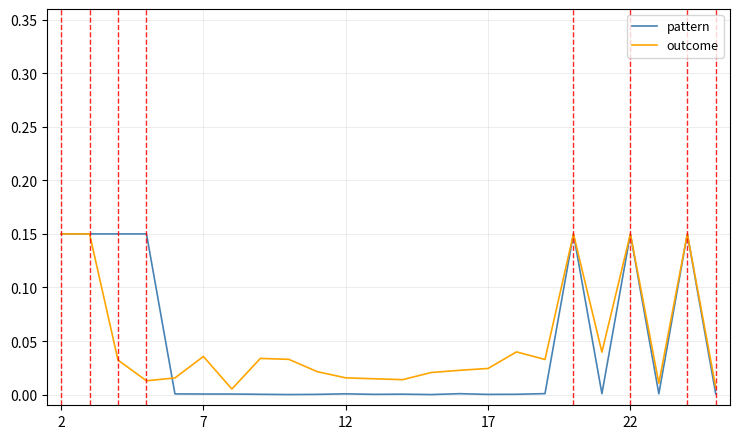

Which series has the largest range (max minus min)?

pattern